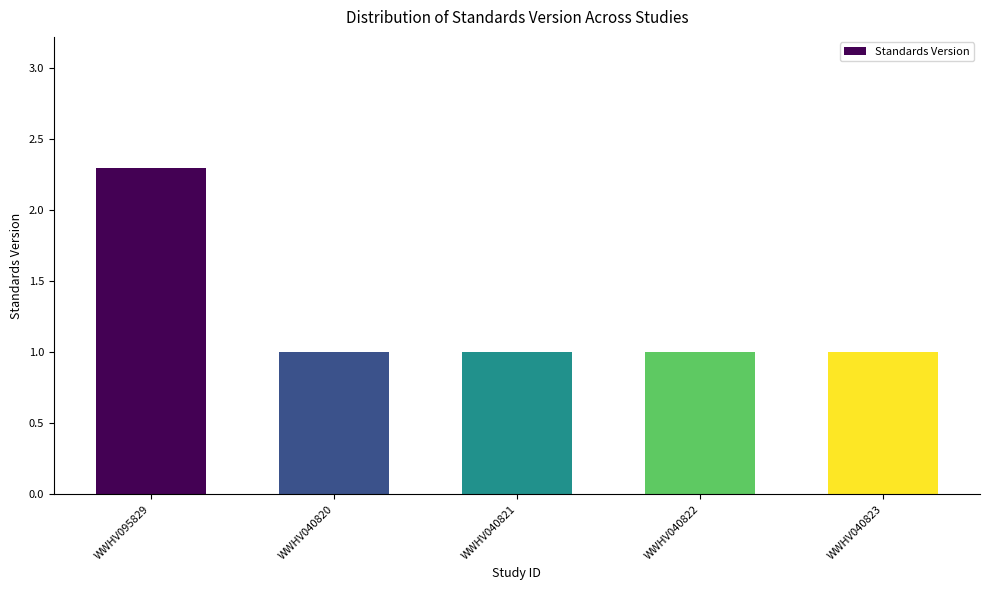

What is the ratio of the value at WWHV040820 to the value at WWHV040821?

1.0